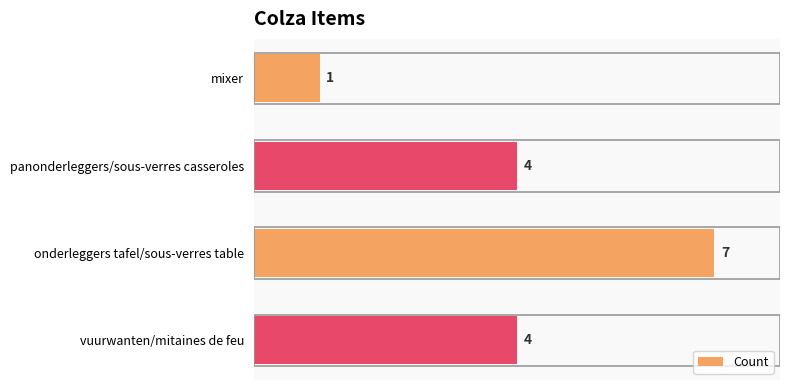

What is the average value?

4